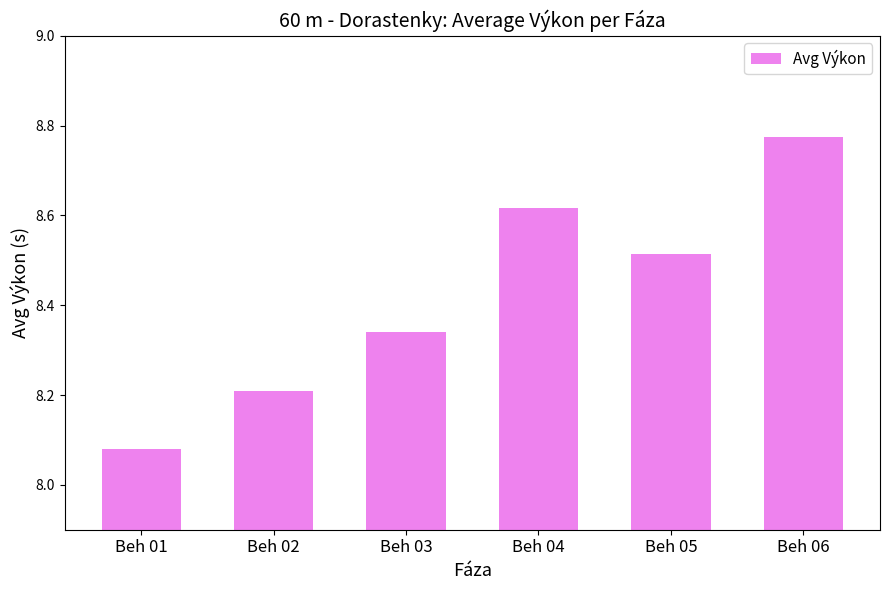

What is the ratio of the value at Beh 03 to the value at Beh 04?

1.0